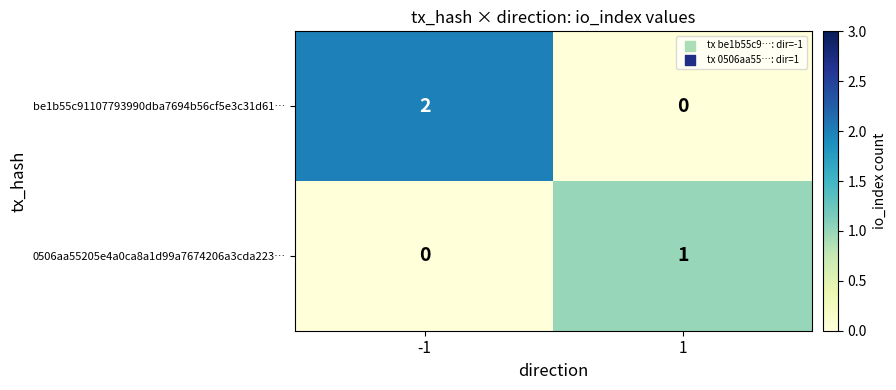

At which category is the sum across all series the highest?

-1